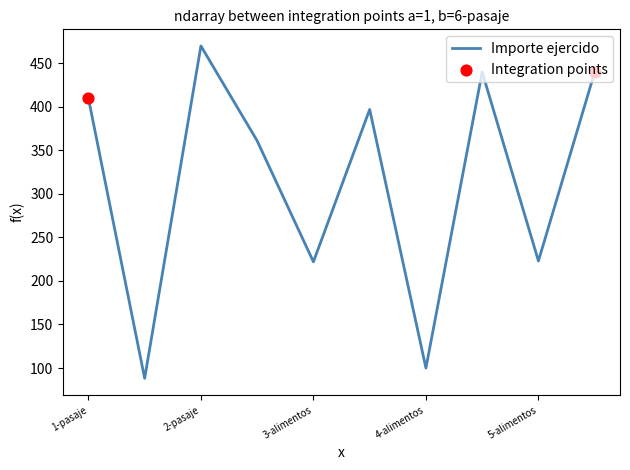

What is the greatest value displayed?

470.0